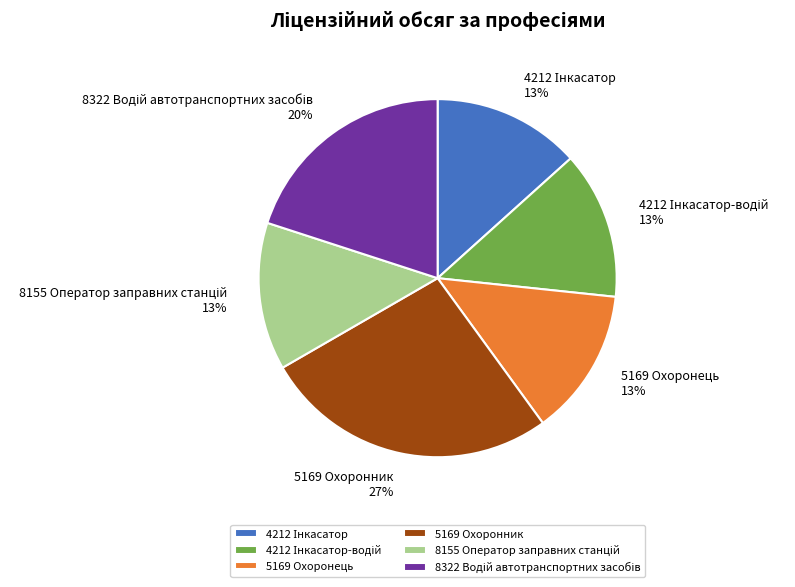

What is the largest slice in the pie chart?

5169 Охоронник